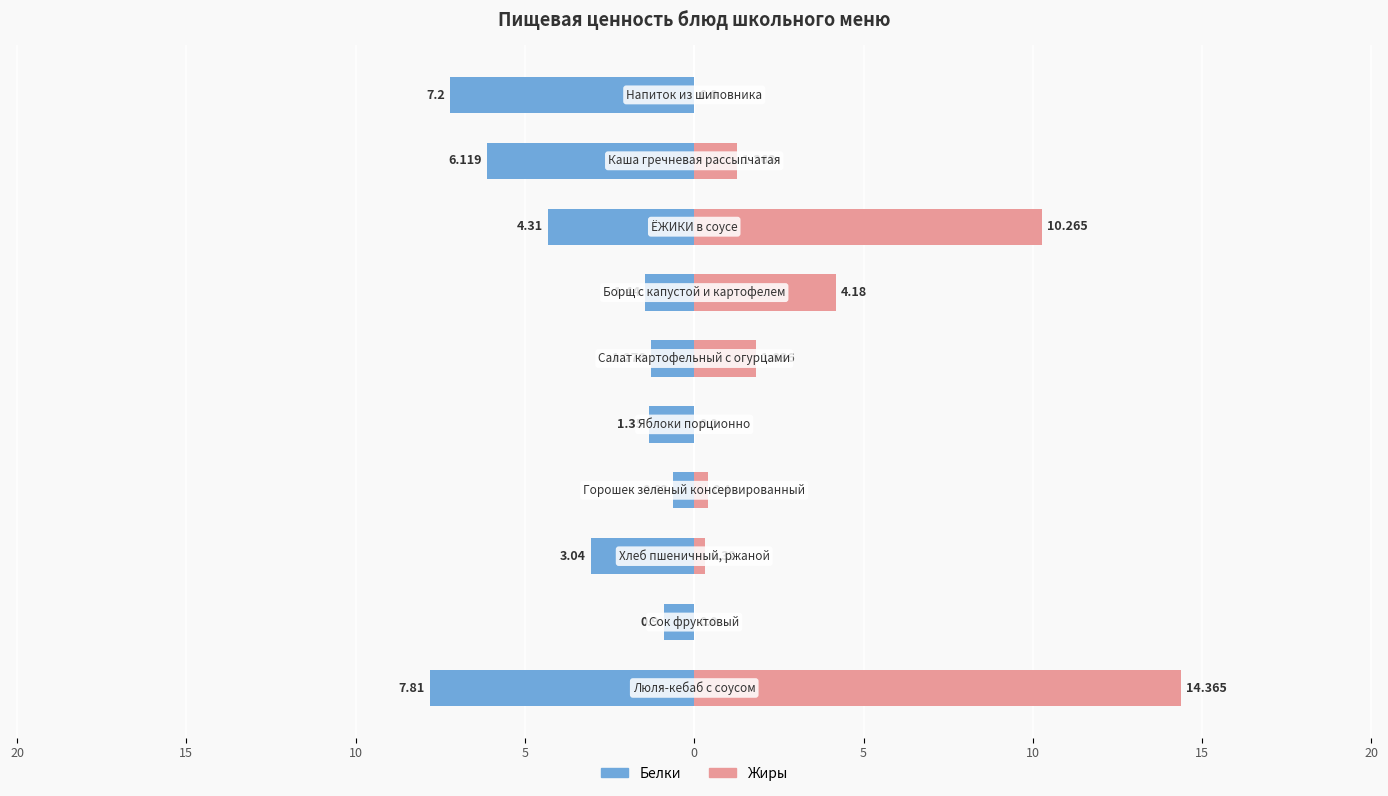

The value of Жиры at 5 is 4.2. True or false?

True